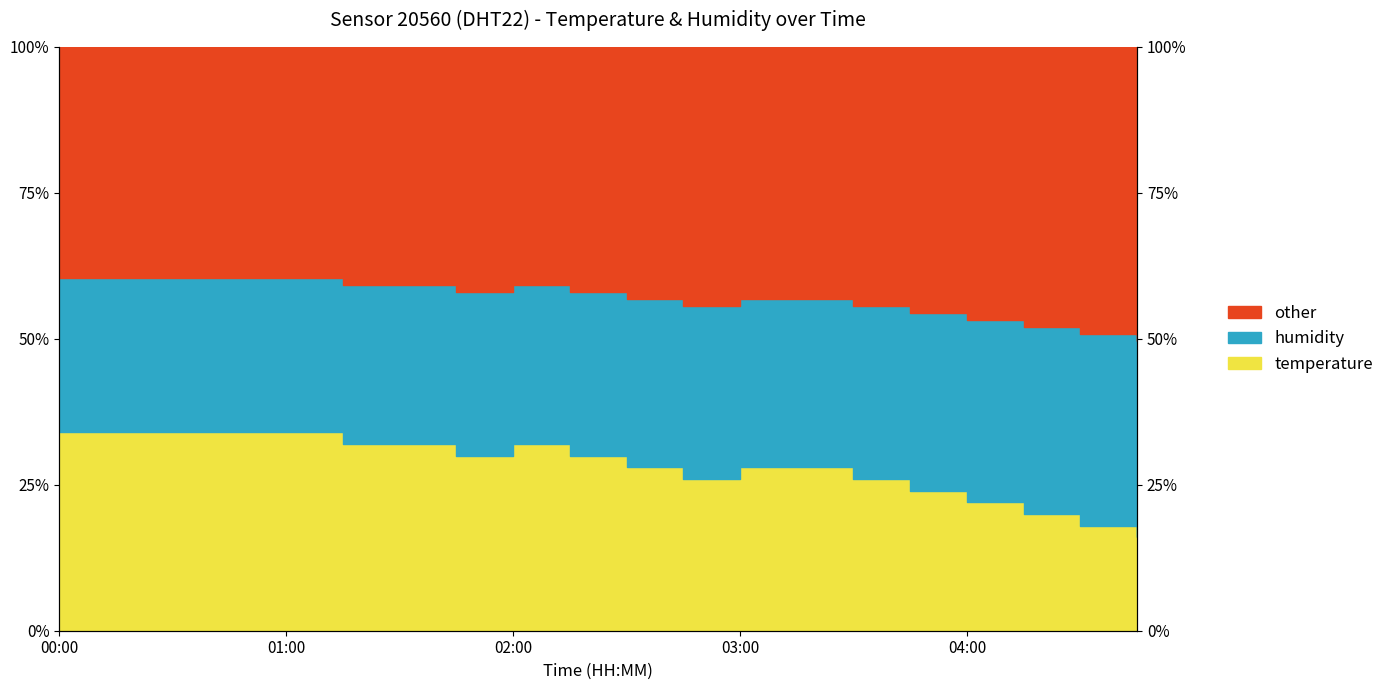

What is the sum of the values at 00:00 and 01:45?

64.0